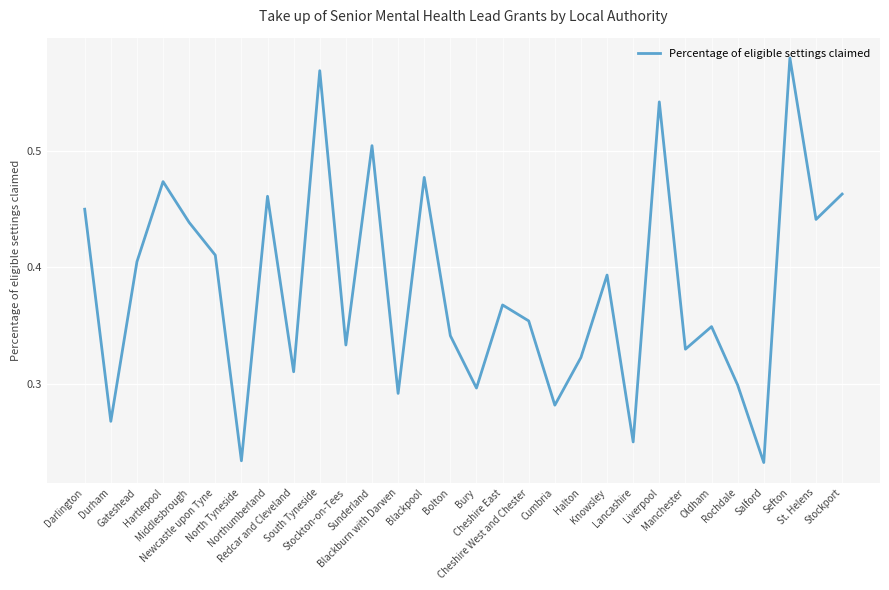

How many interior local valleys (lower than both neighbors) does the data have?

11